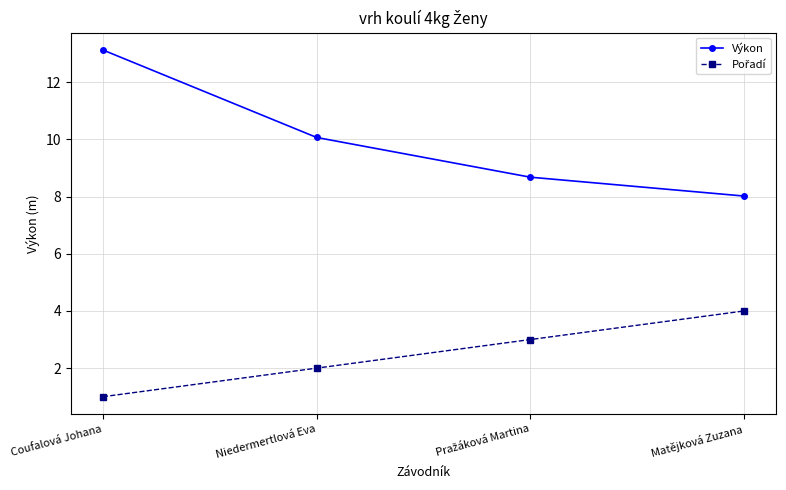

True or false: Výkon has a value of 12.9 at Matějková Zuzana.

False